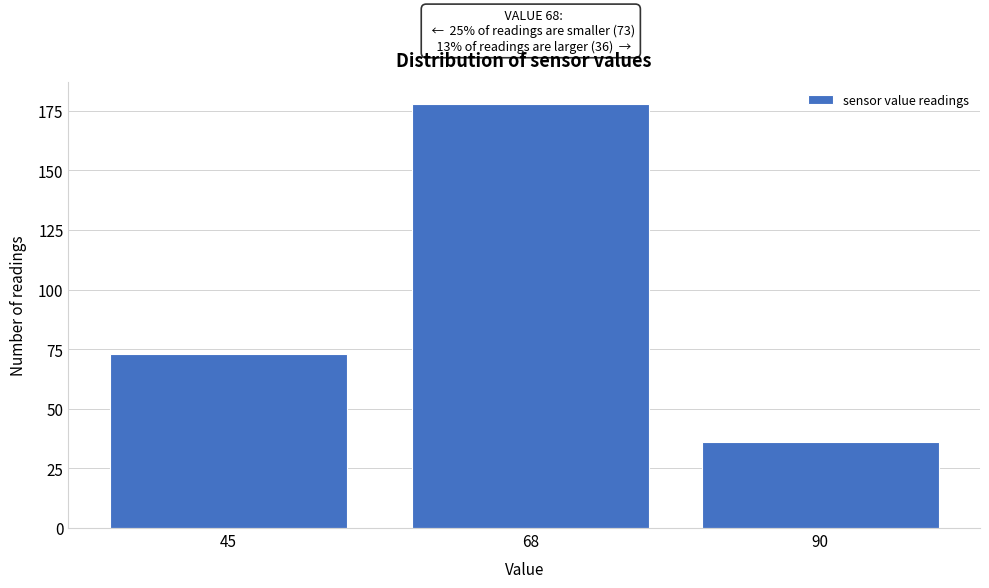

Reading left to right, transcribe all the data shown in this chart.

73	178	36